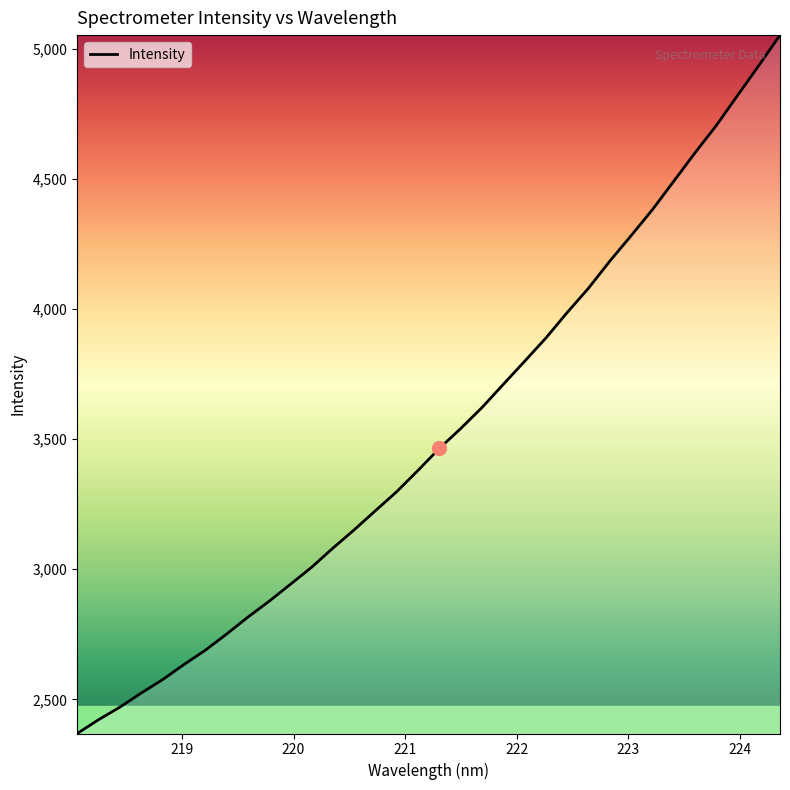

Is this an area chart (filled region under the line)?

No